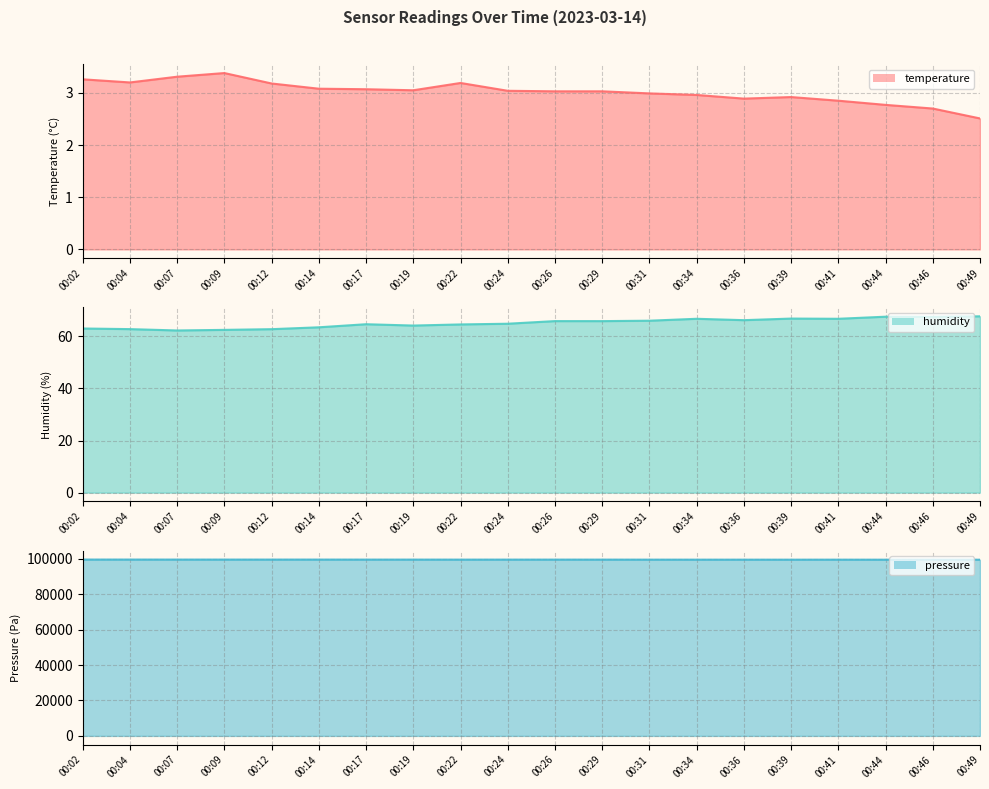

Read the temperature value at 00:31.

3.0